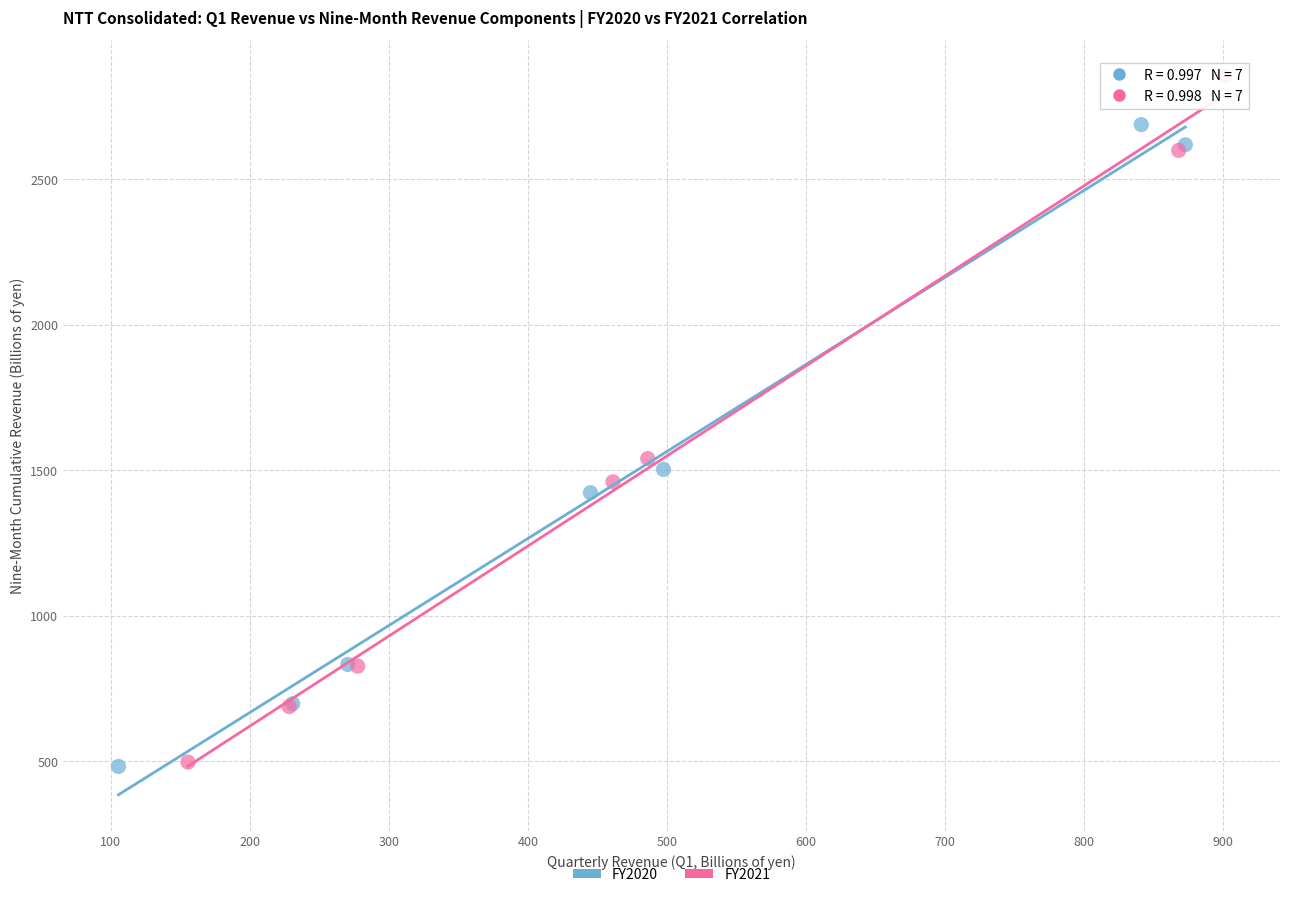

Which series has the largest Y range (max minus min)?

FY2021